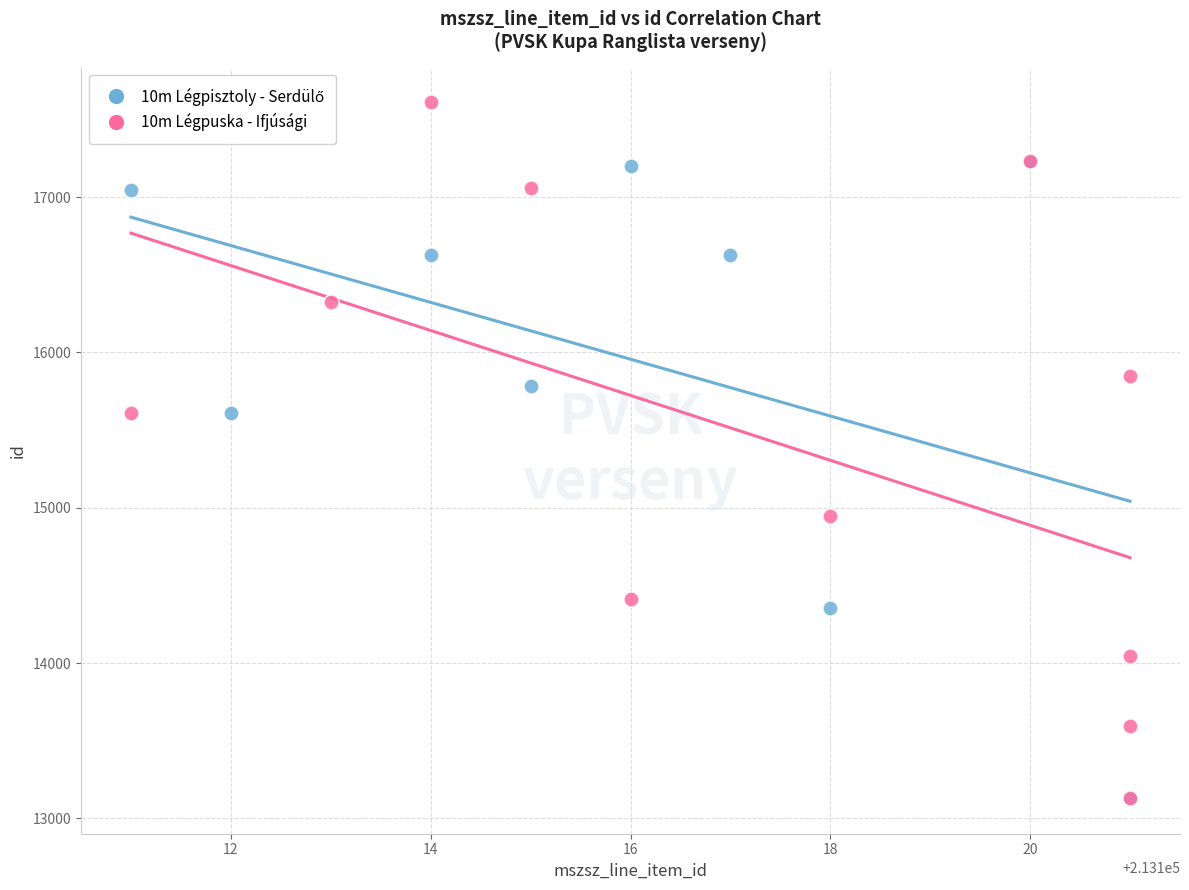

Which series reaches the maximum Y coordinate?

10m Légpuska - Ifjúsági